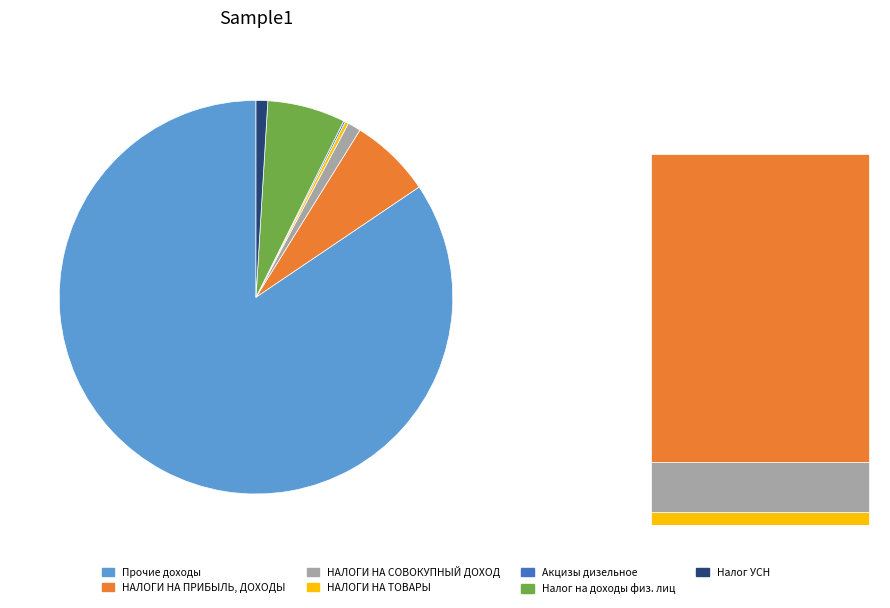

Count the number of slices in the pie.

7